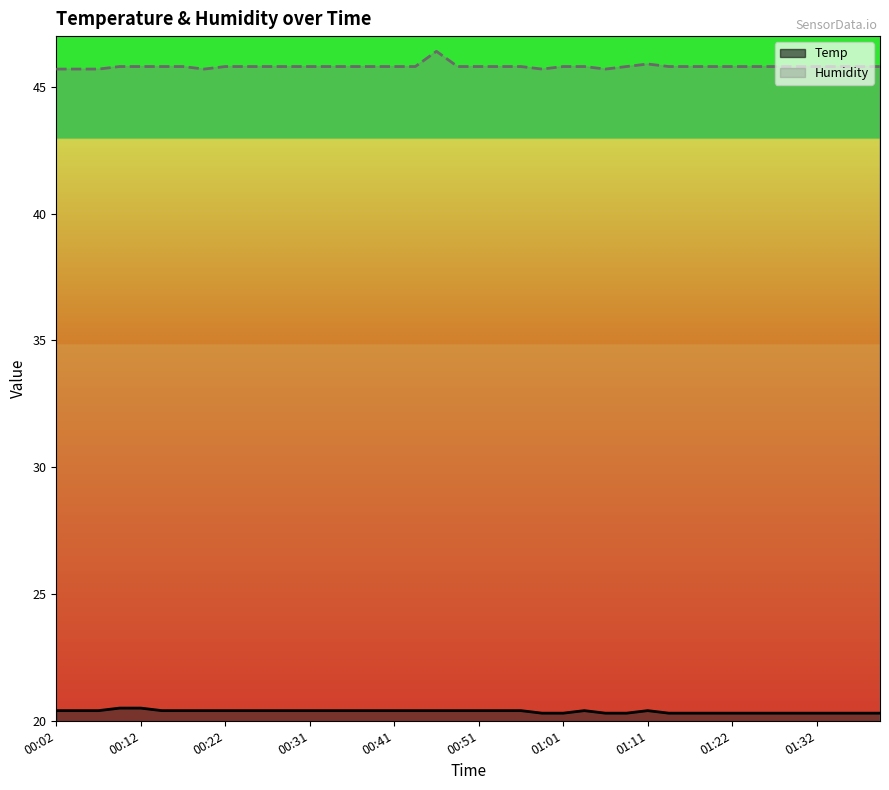

True or false: Humidity and Temp intersect in this chart.

False